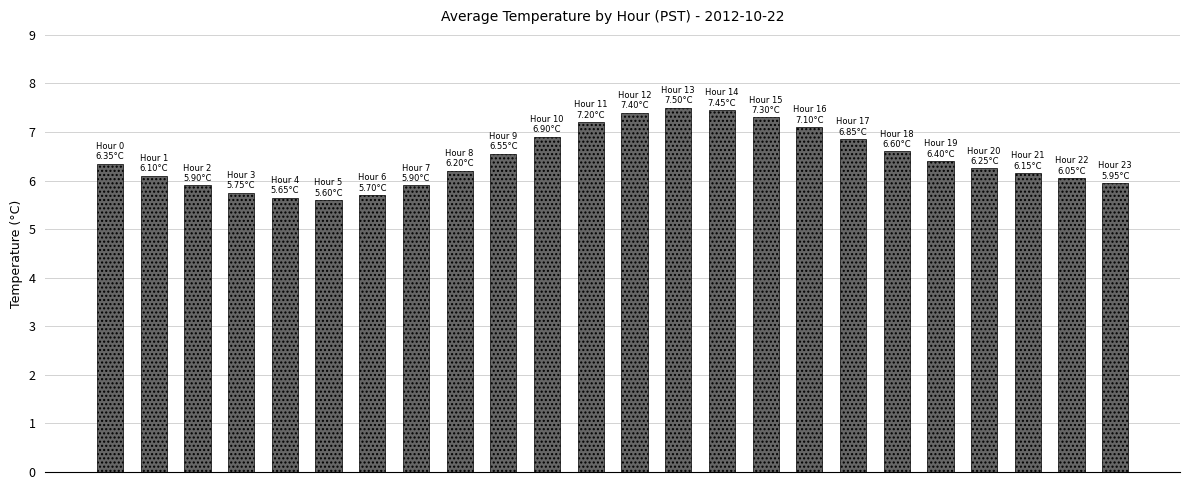

Does the chart contain any negative values?

No